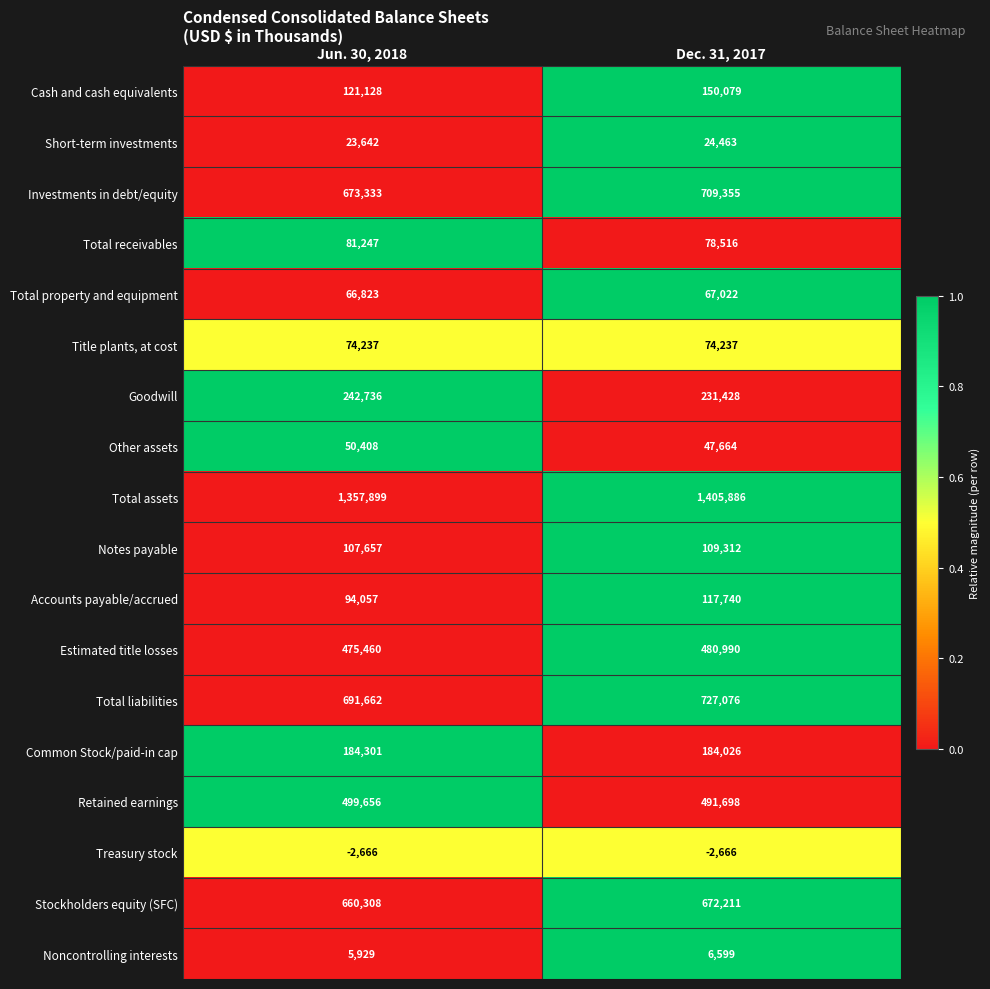

Rank the series by their maximum value, from lowest to highest.

Treasury stock, Noncontrolling interests, Short-term investments, Other assets, Total property and equipment, Title plants, at cost, Total receivables, Notes payable, Accounts payable/accrued, Cash and cash equivalents, Common Stock/paid-in cap, Goodwill, Estimated title losses, Retained earnings, Stockholders equity (SFC), Investments in debt/equity, Total liabilities, Total assets